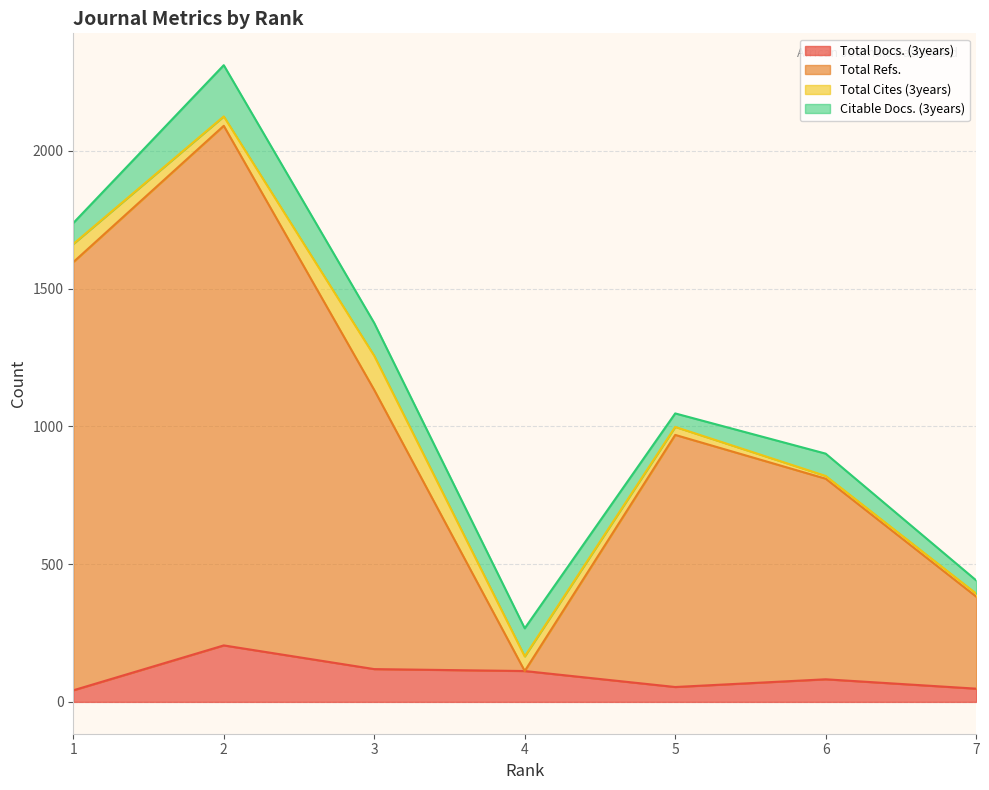

Is it true that Total Refs. equals 149 at 4?

False